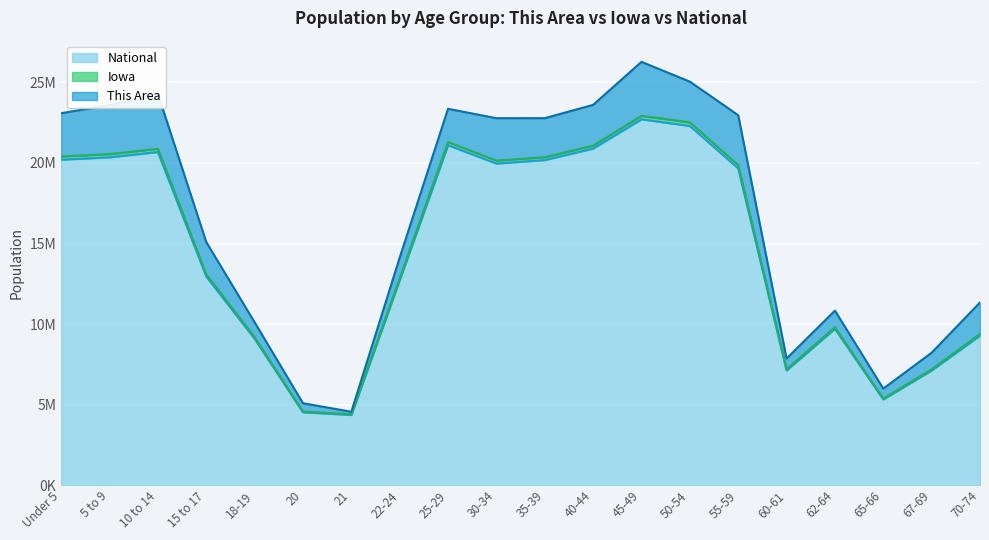

Does the chart display data point markers on the line(s)?

No